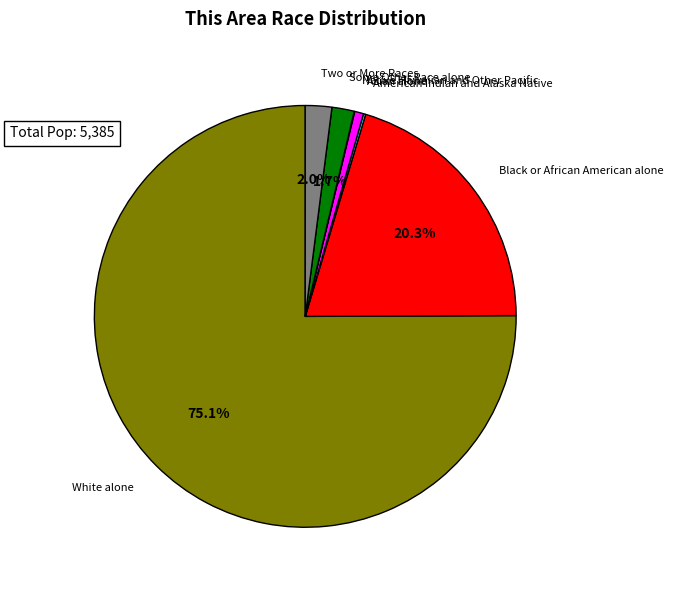

Does any single category account for the majority?

Yes